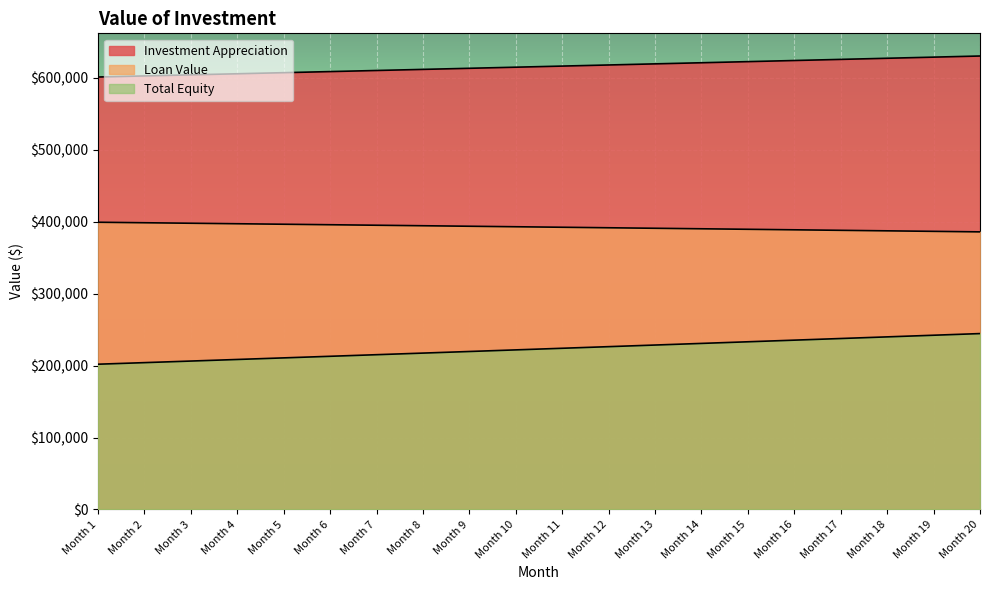

At how many categories does at least one series exceed 605502?

17